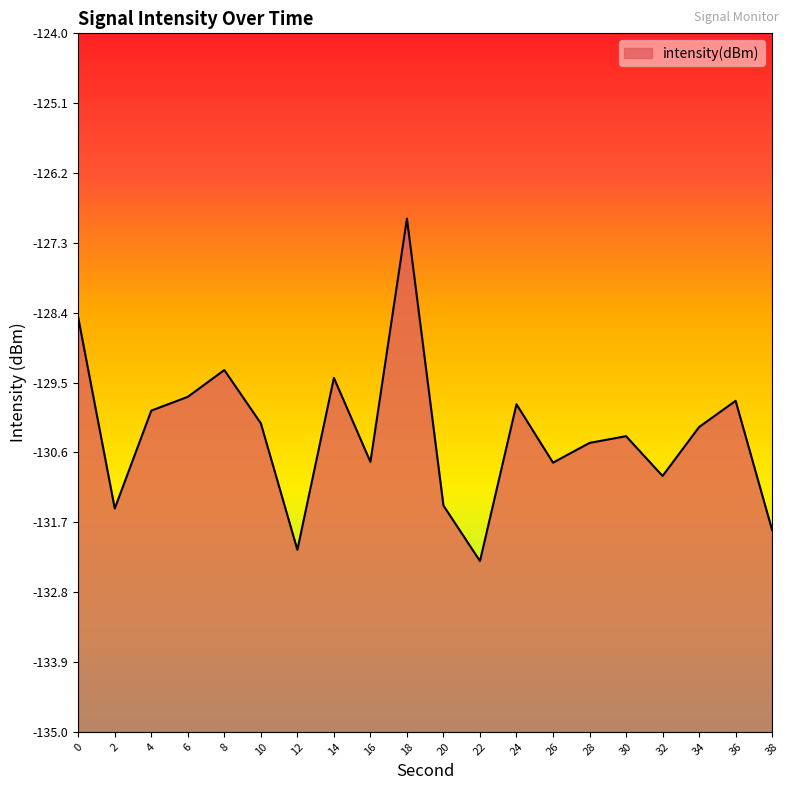

What is the difference between the values at 10 and 38?

1.7